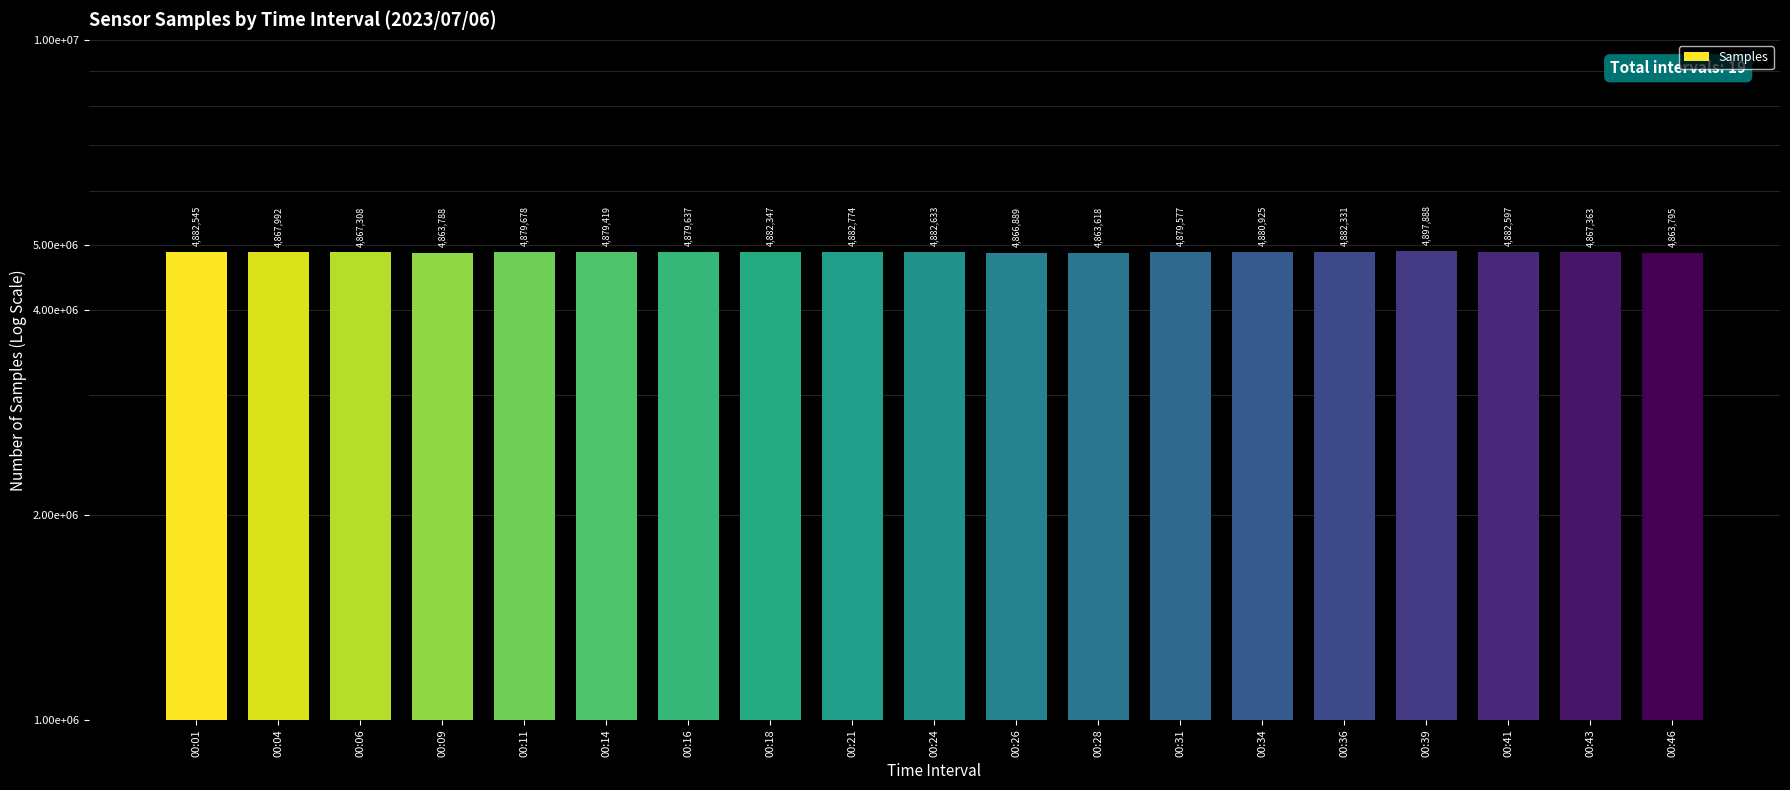

How many values are below 4879637?

9